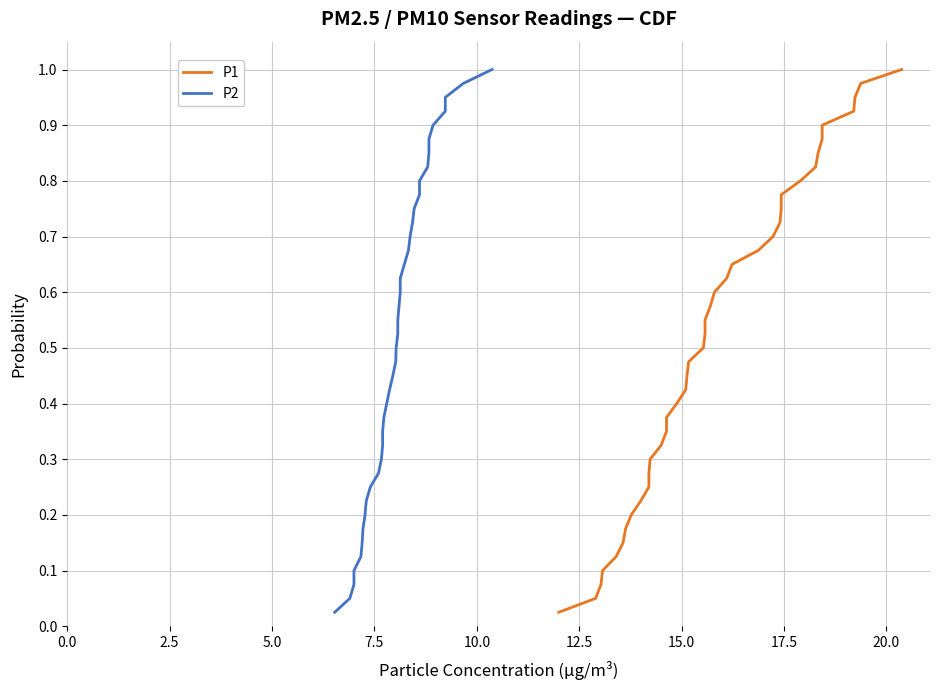

Reading right to left, transcribe all the data shown in this chart.

P1: 1.0	1.0	0.9	0.9	0.9	0.9	0.8	0.8	0.8	0.8	0.8	0.7	0.7	0.7	0.7	0.6	0.6	0.6	0.6	0.5	0.5	0.5	0.5	0.4	0.4	0.4	0.3	0.3	0.3	0.3	0.2	0.2	0.2	0.2	0.1	0.1	0.1	0.1	0.1	0.0
P2: 1.0	1.0	0.9	0.9	0.9	0.9	0.8	0.8	0.8	0.8	0.8	0.7	0.7	0.7	0.7	0.6	0.6	0.6	0.6	0.5	0.5	0.5	0.5	0.4	0.4	0.4	0.3	0.3	0.3	0.3	0.2	0.2	0.2	0.2	0.1	0.1	0.1	0.1	0.1	0.0